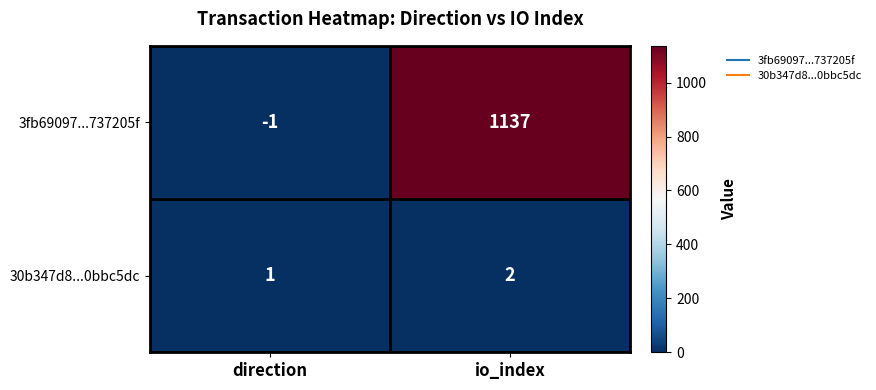

Reading left to right, what are all the values shown in this chart?

3fb69097...737205f: -1	1137
30b347d8...0bbc5dc: 1	2